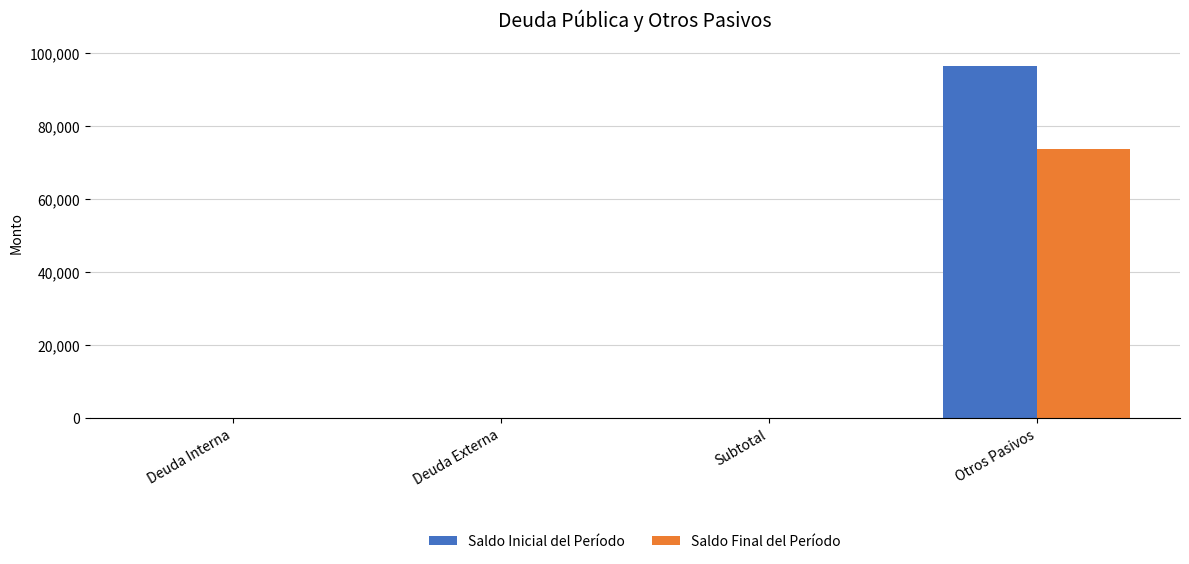

The value of Saldo Final del Período at Deuda Interna is -50405.9. True or false?

False